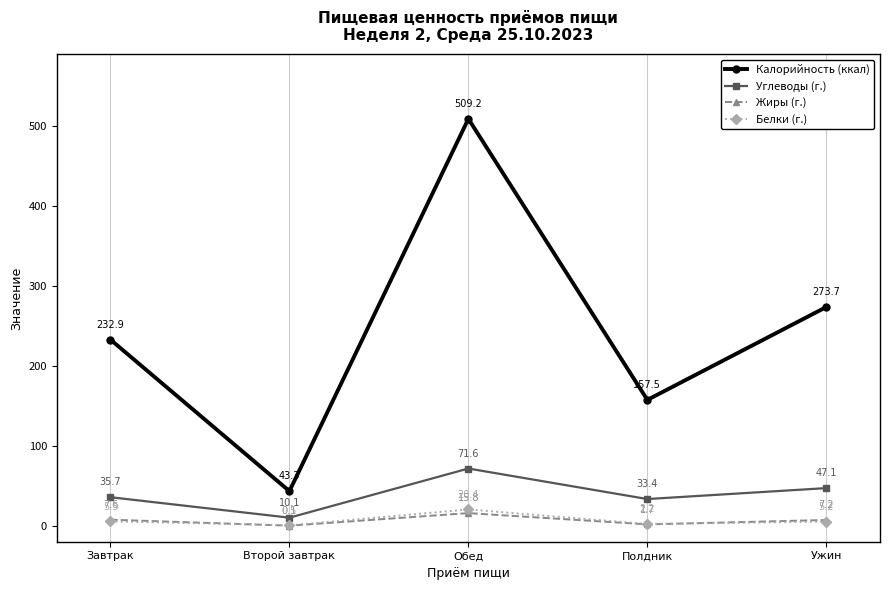

True or false: Калорийность (ккал) has a value of 43.3 at Второй завтрак.

True